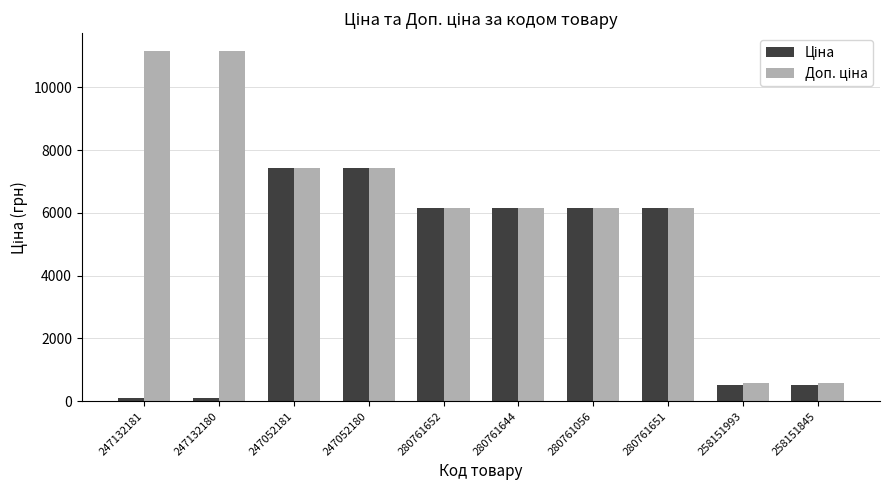

What is the total value across all series at 280761652?

12286.5